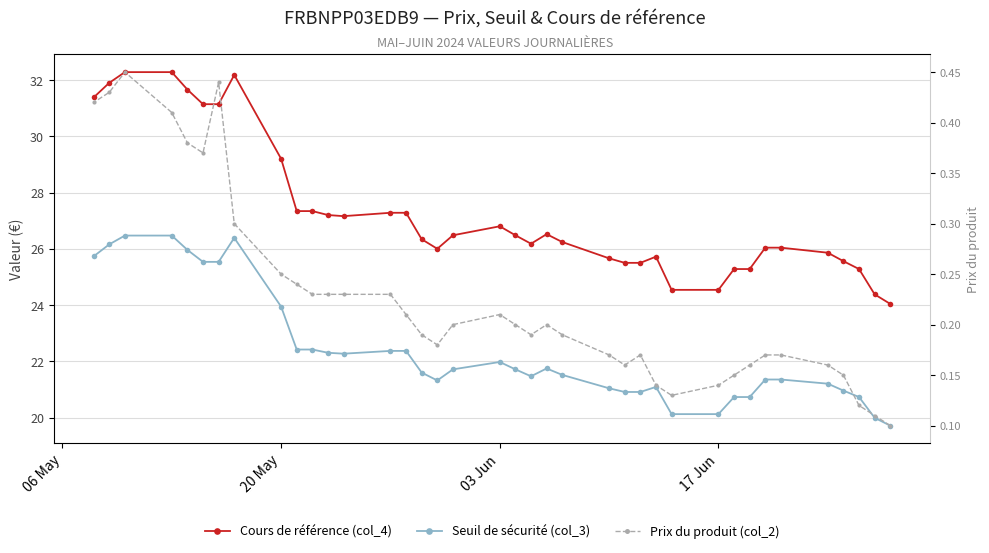

Which series has the largest range (max minus min)?

Cours de référence (col_4)